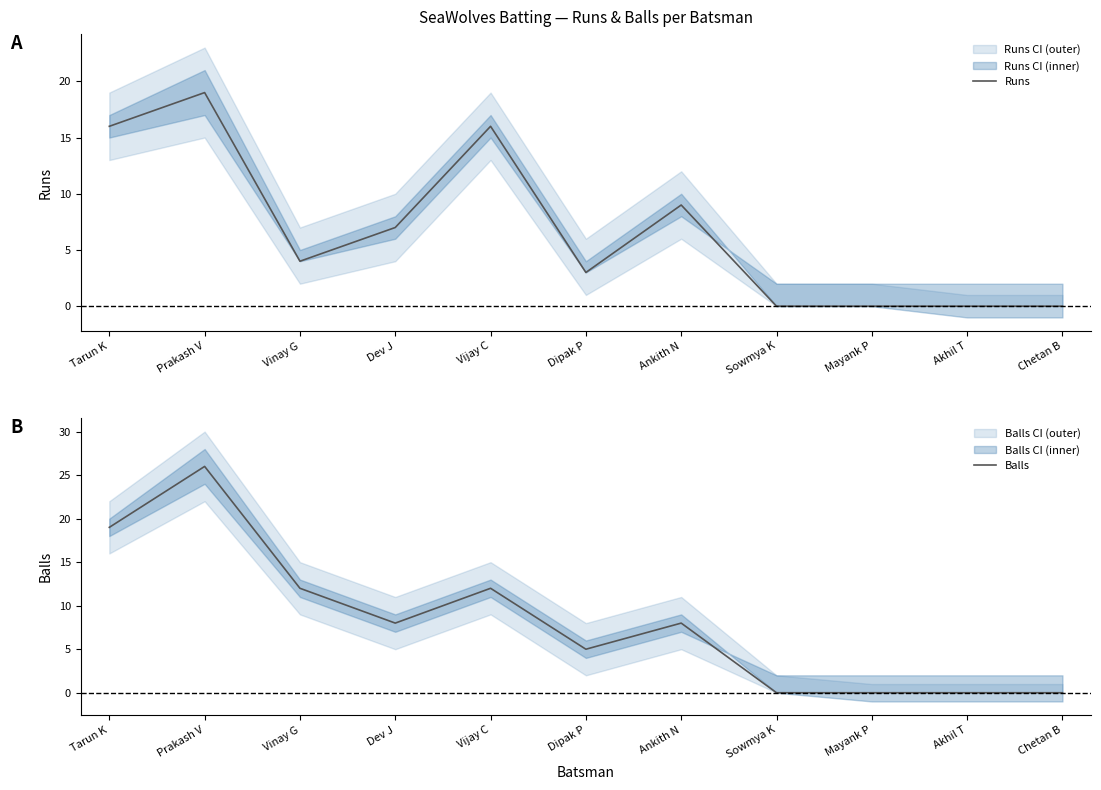

Is the value of Runs at Prakash V greater than the value of Balls at Tarun K?

No